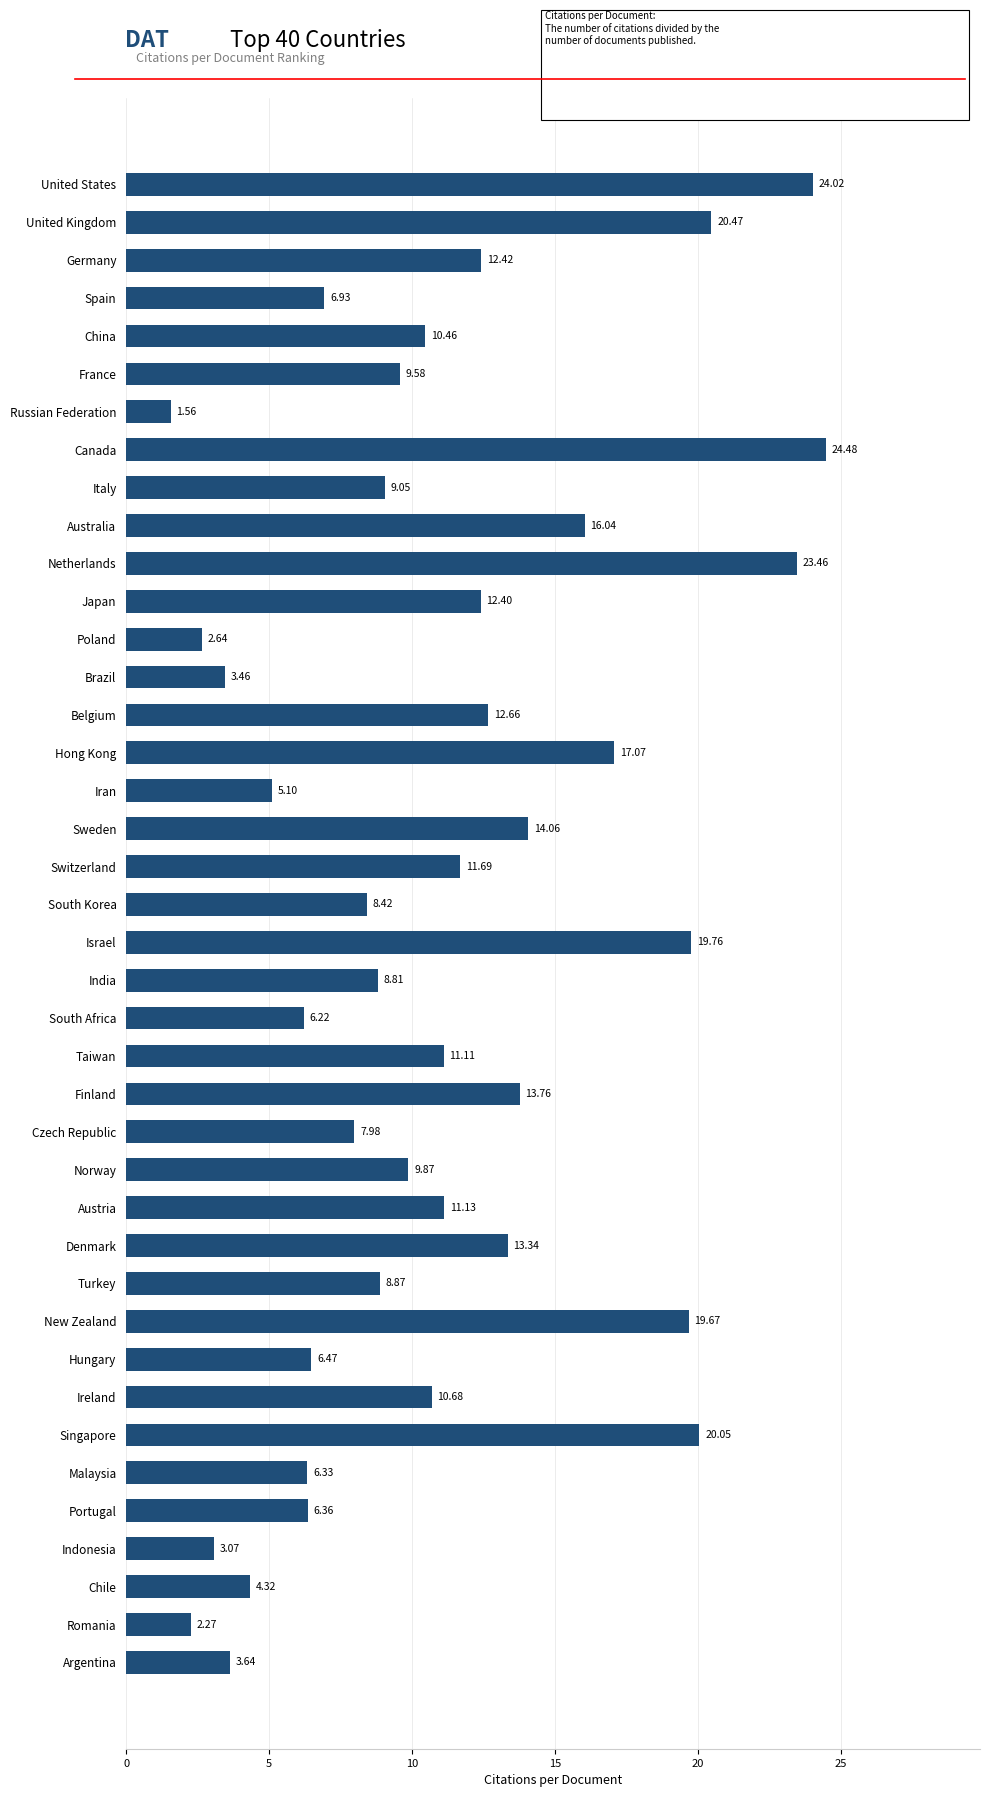

Approximately how many times larger is the value at Belgium compared to Ireland?

1.2